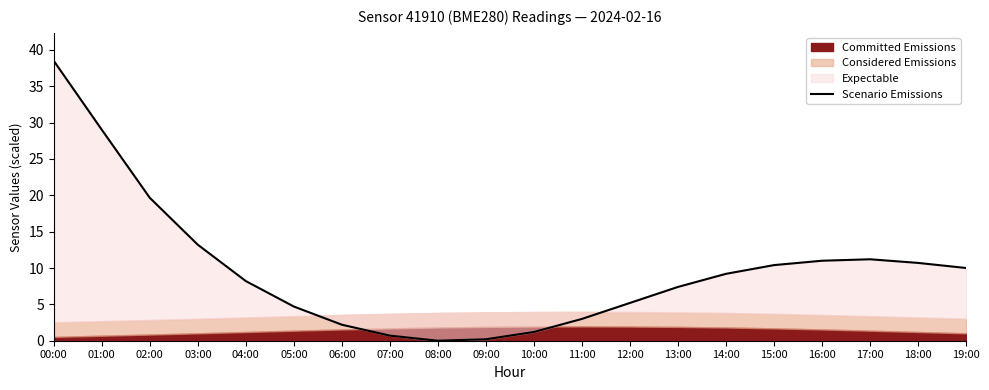

Where is the first local minimum?

08:00